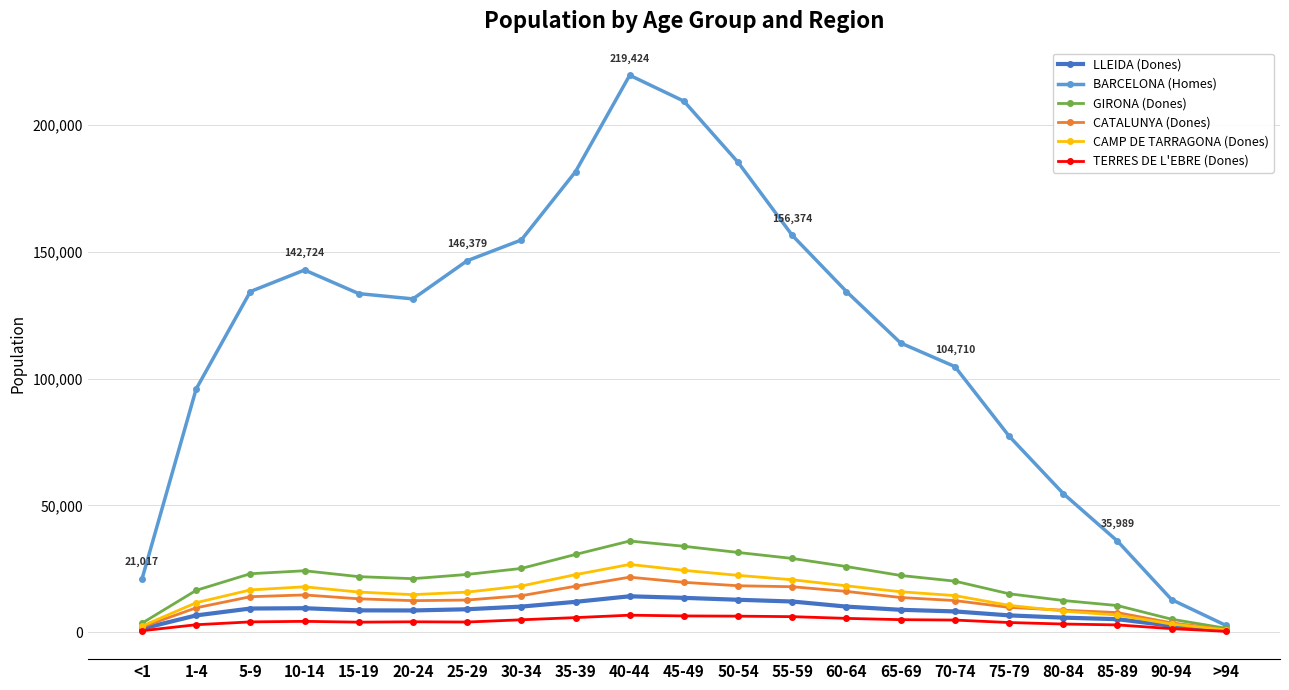

The value of LLEIDA (Dones) at 20-24 is 8662. True or false?

True